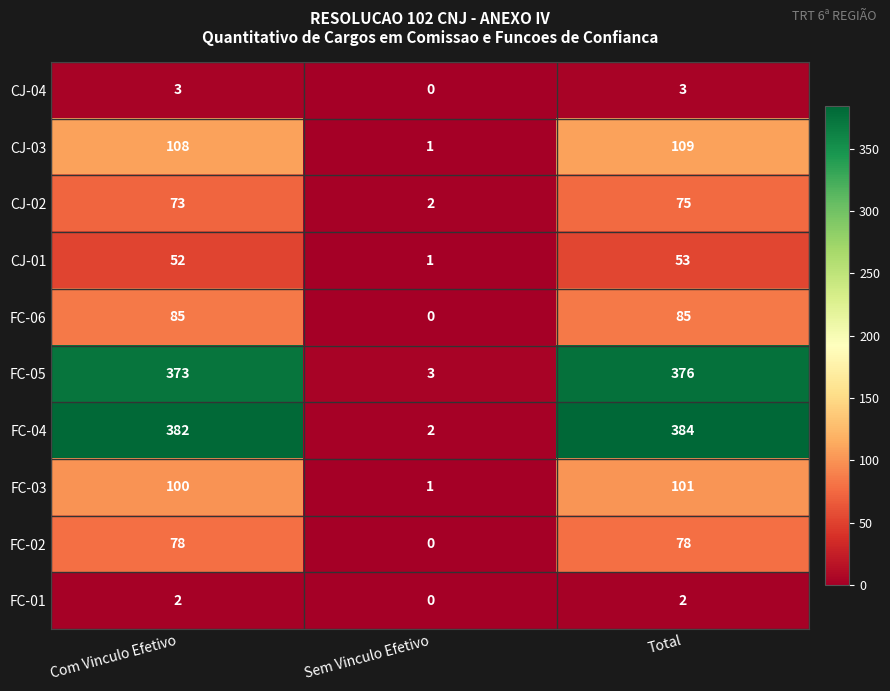

Which series has the largest total across all categories?

FC-04